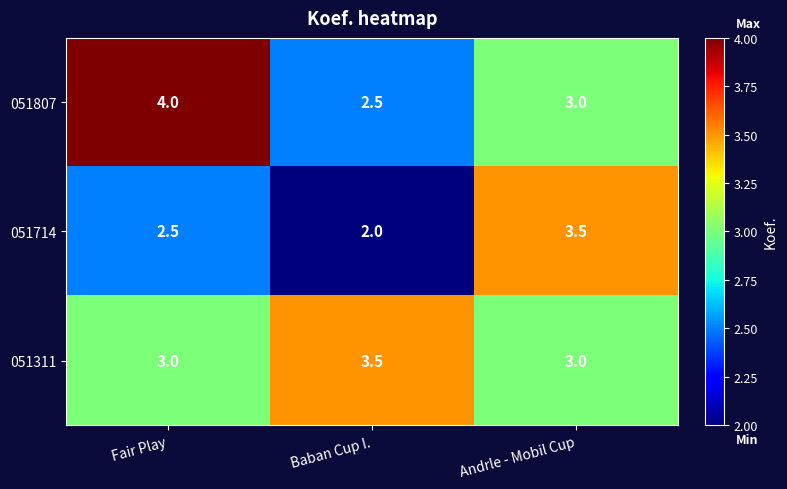

At which label does 051807 first exceed 3?

Fair Play